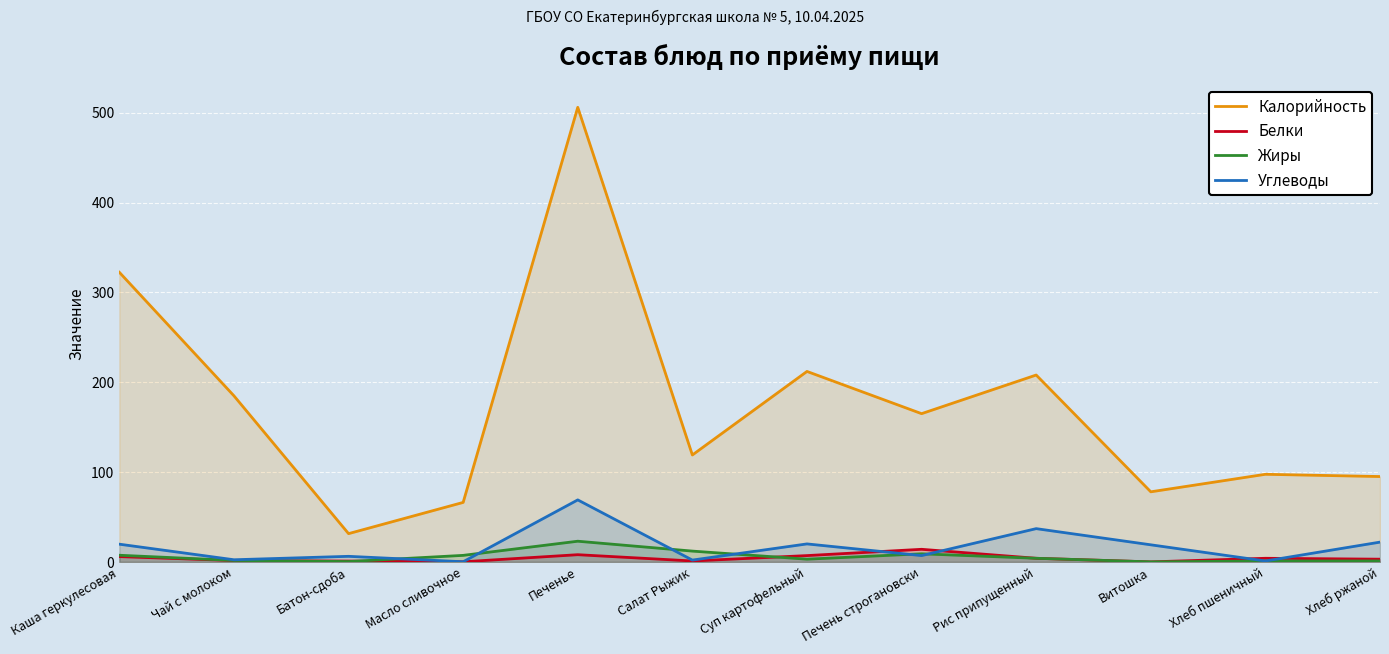

Which series has the largest range (max minus min)?

Калорийность